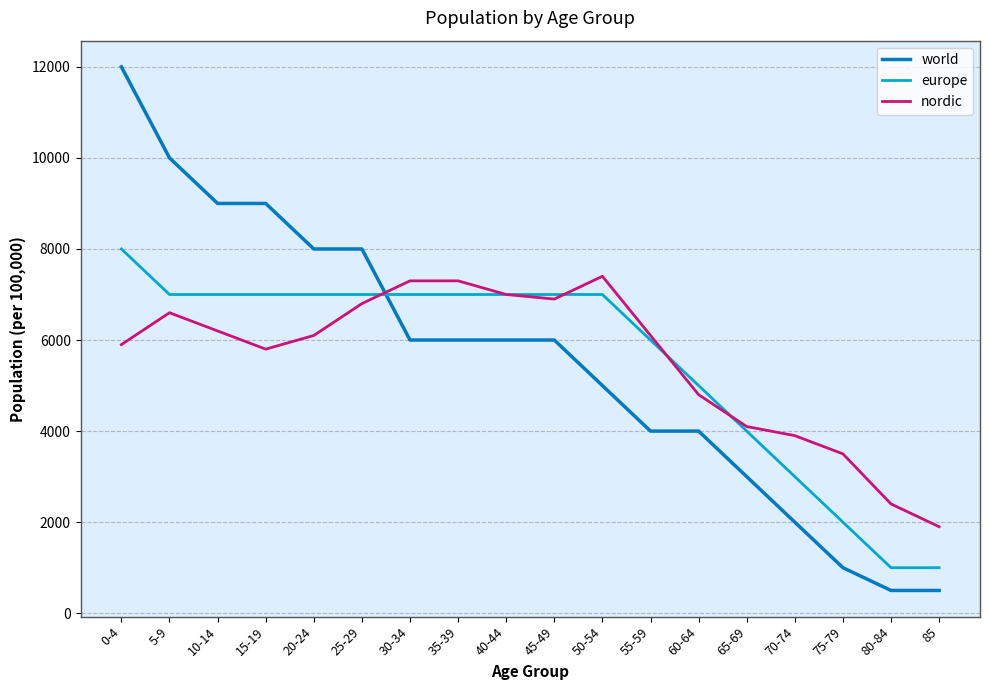

True or false: europe has a value of 2283 at 10-14.

False